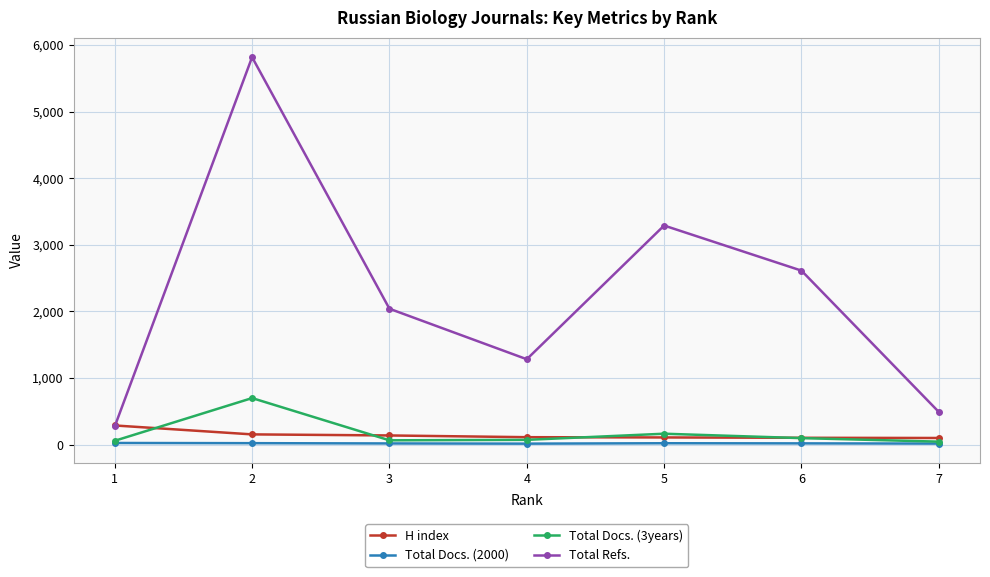

How many data points in H index are less than 112?

3